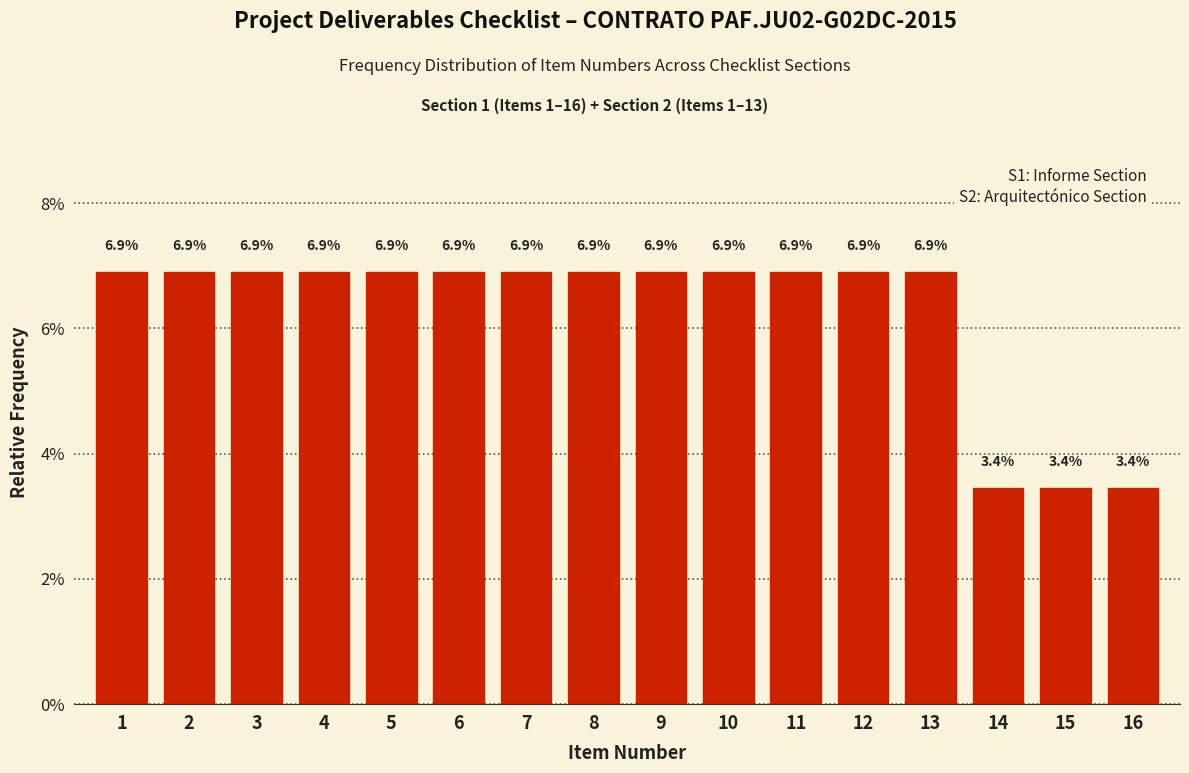

Reading right to left, transcribe all the data shown in this chart.

16=3.4	15=3.4	14=3.4	13=6.9	12=6.9	11=6.9	10=6.9	9=6.9	8=6.9	7=6.9	6=6.9	5=6.9	4=6.9	3=6.9	2=6.9	1=6.9